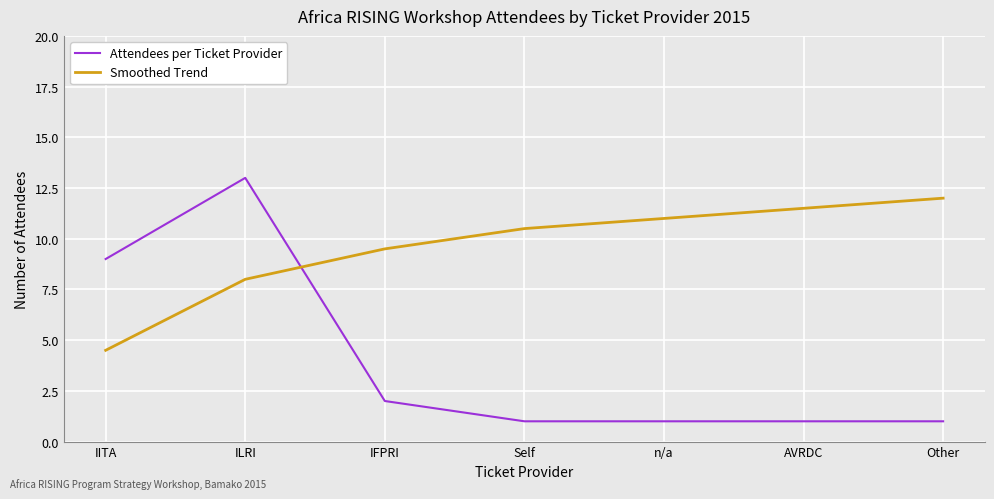

What is the approximate value of Smoothed Trend at IFPRI?

9.5